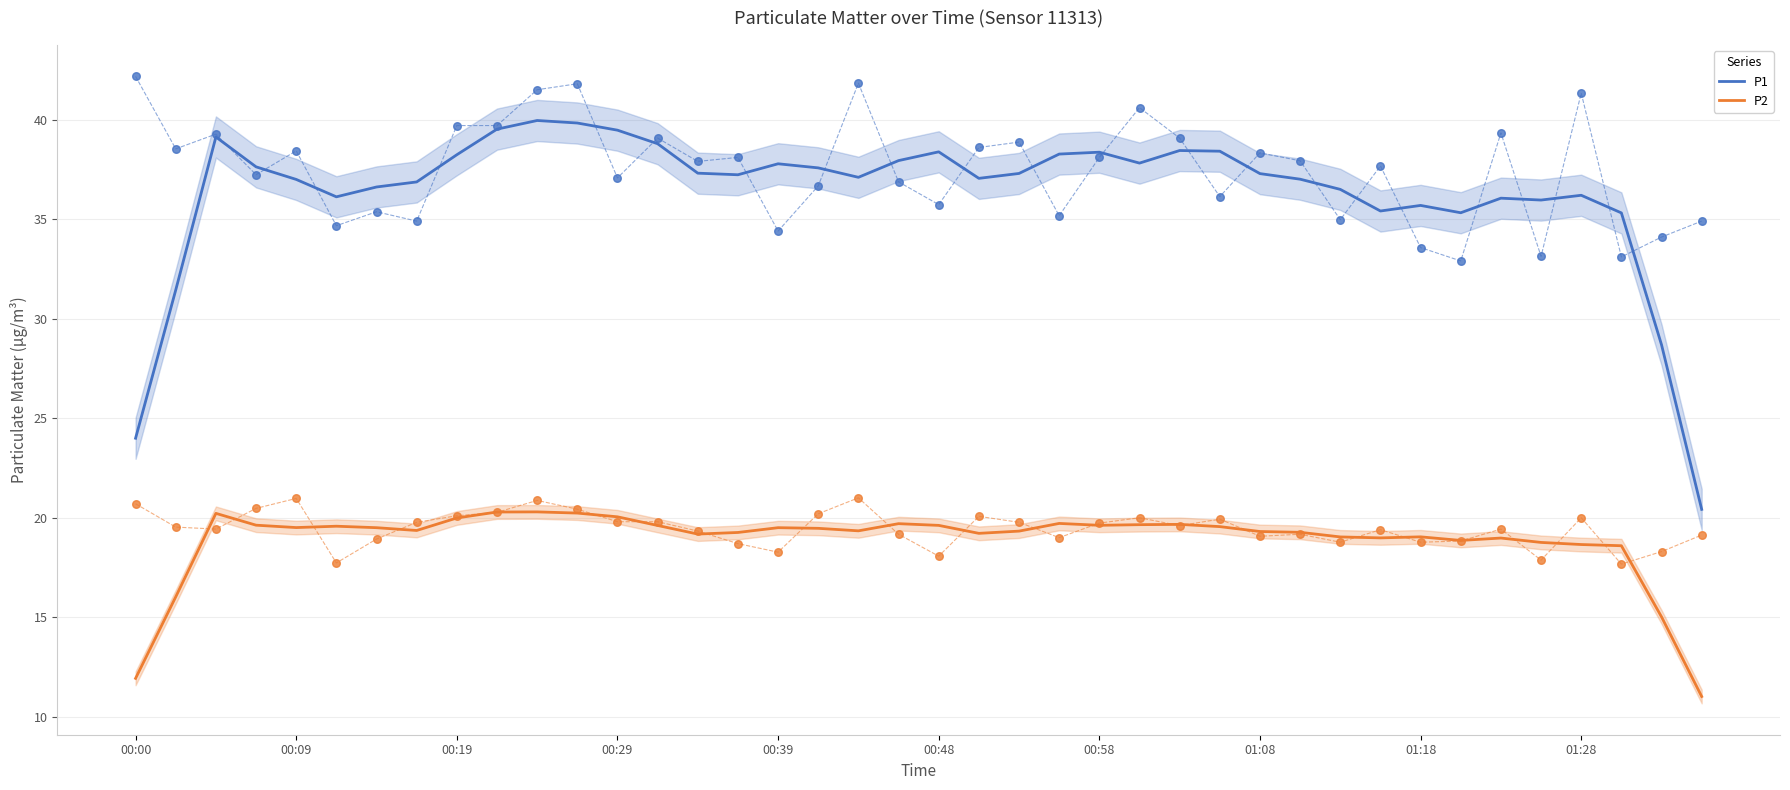

At how many categories does at least one series exceed 32?

36